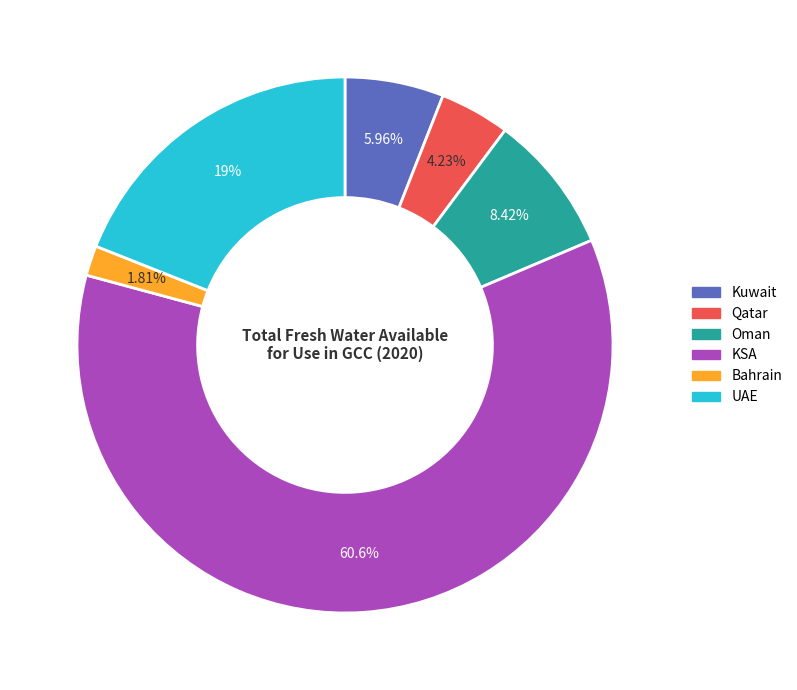

Is it true that UAE is 9% of the pie?

False